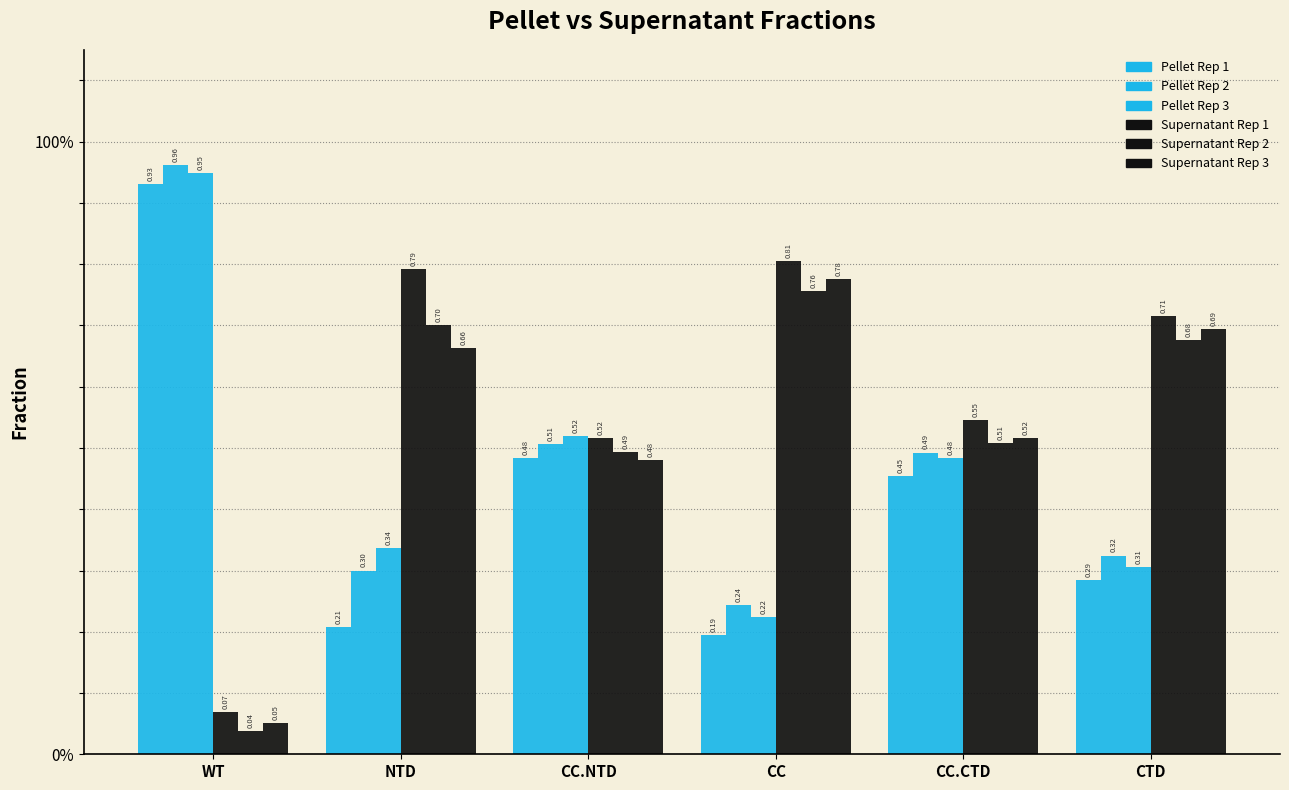

What is the total value across all series at WT?

3.0